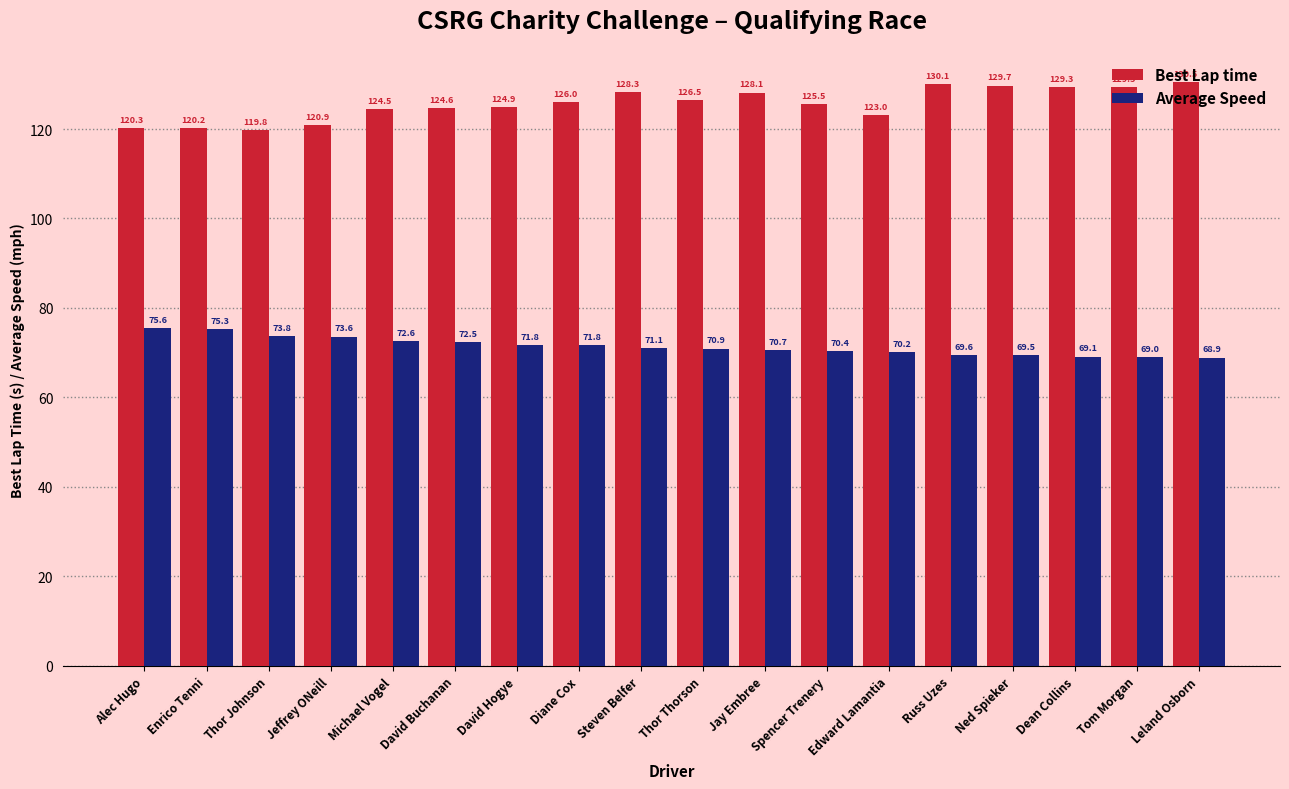

True or false: Average Speed has a value of 70.7 at Jay Embree.

True